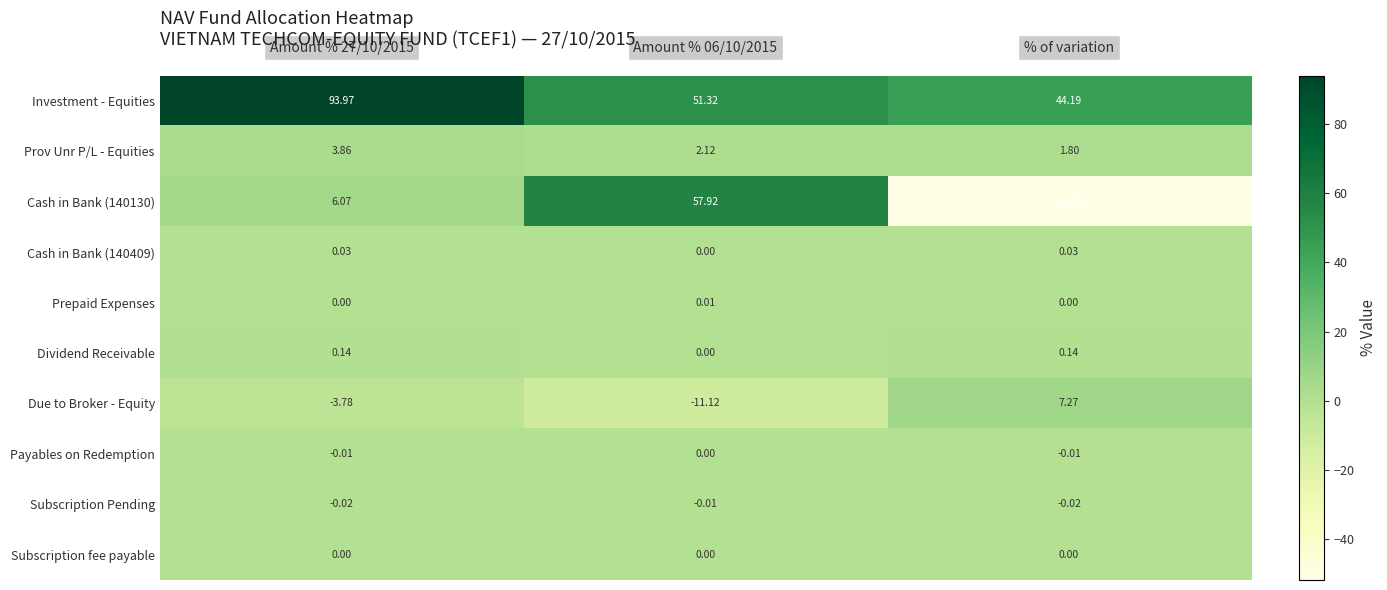

Which series has the largest total across all categories?

Investment - Equities